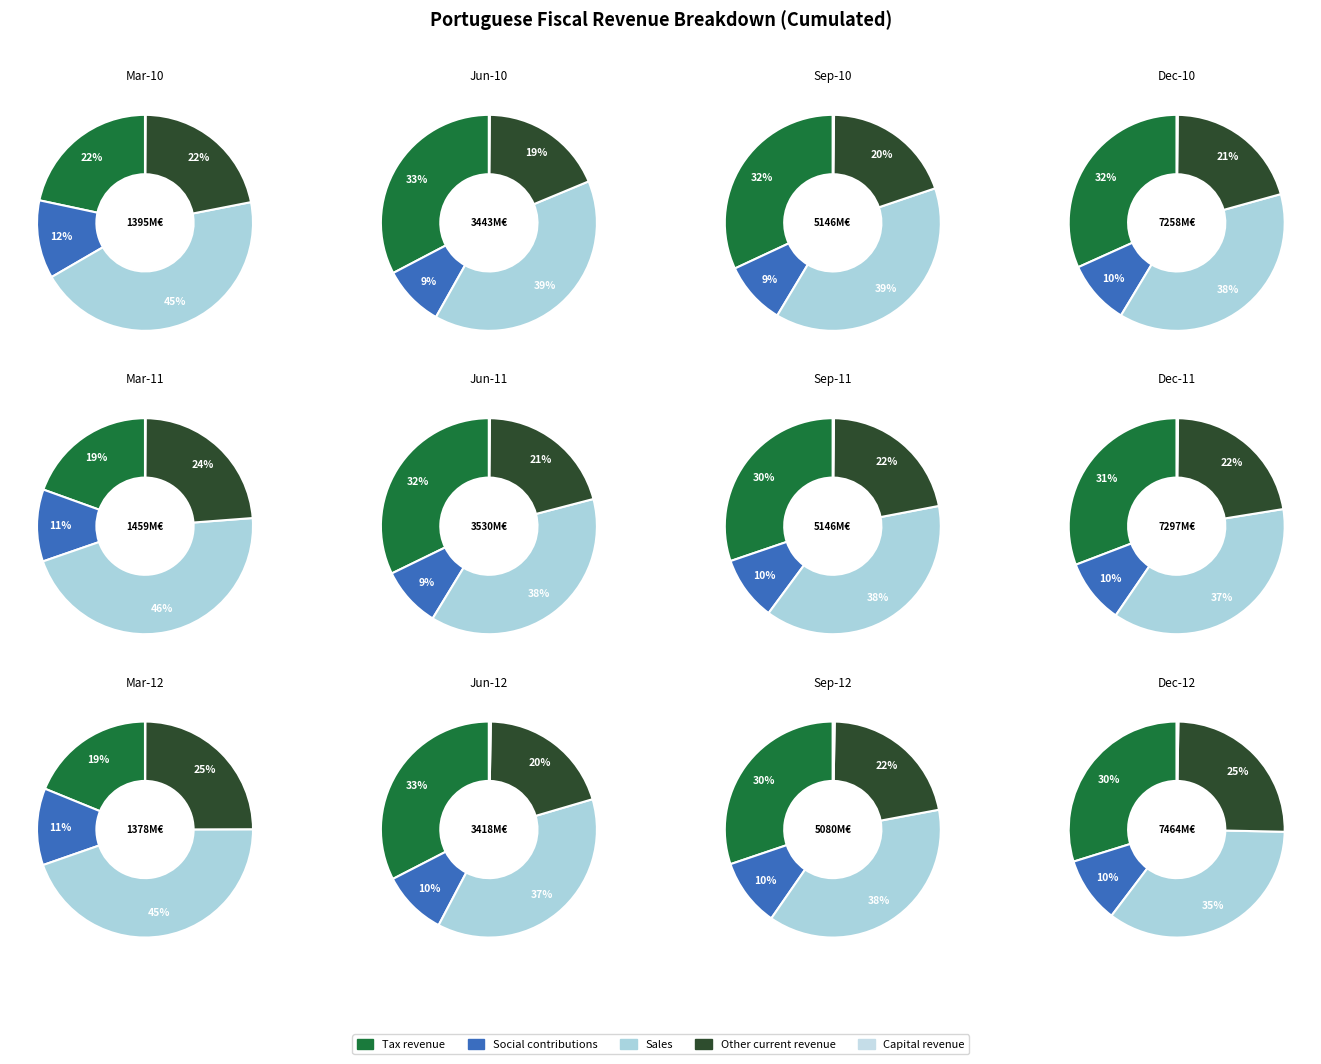

Is it true that Dec-10 is 15% of the pie?

True